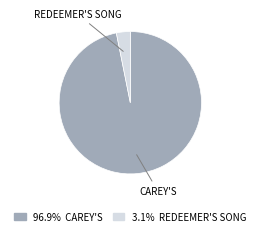

Is there any slice that represents more than half of the pie?

Yes